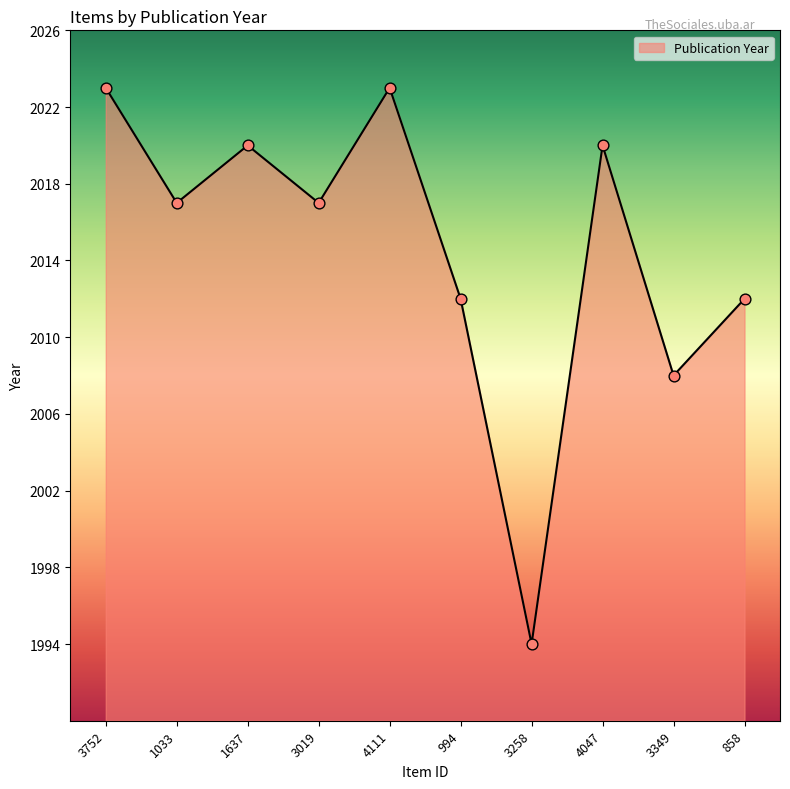

Which has a higher value, 3752 or 994?

3752